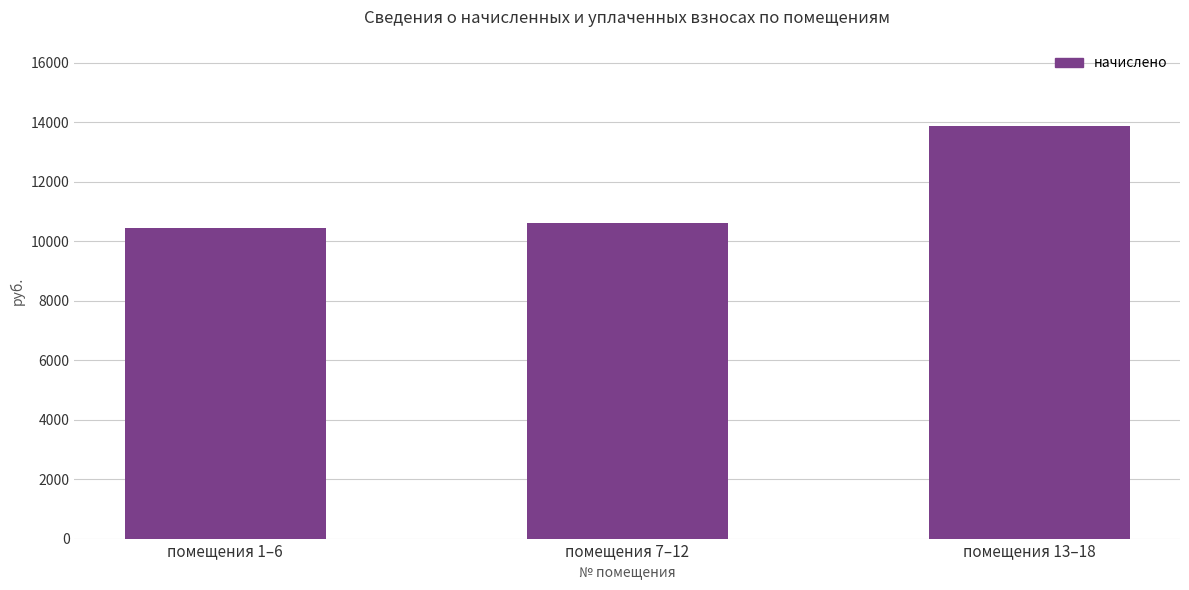

Rank the categories by value from lowest to highest.

помещения 1–6, помещения 7–12, помещения 13–18